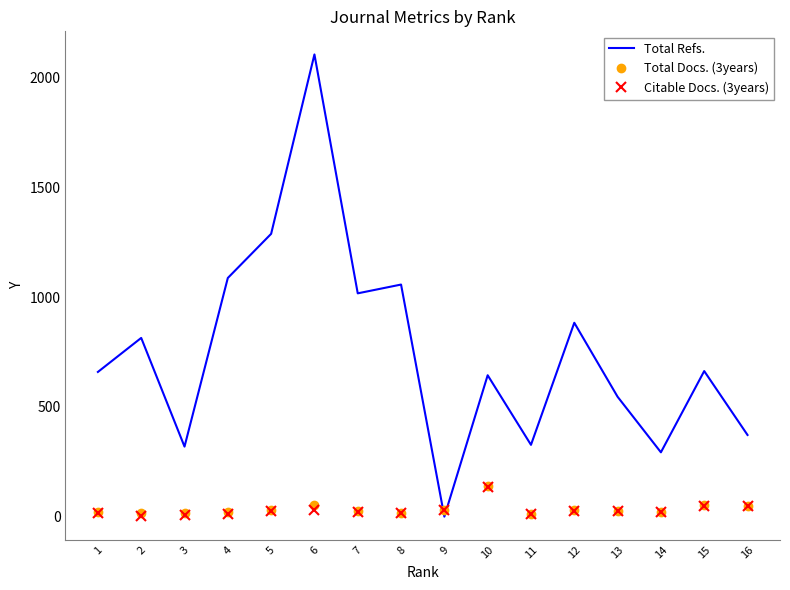

What are all the series names shown in the legend?

Total Refs., Total Docs. (3years), Citable Docs. (3years)